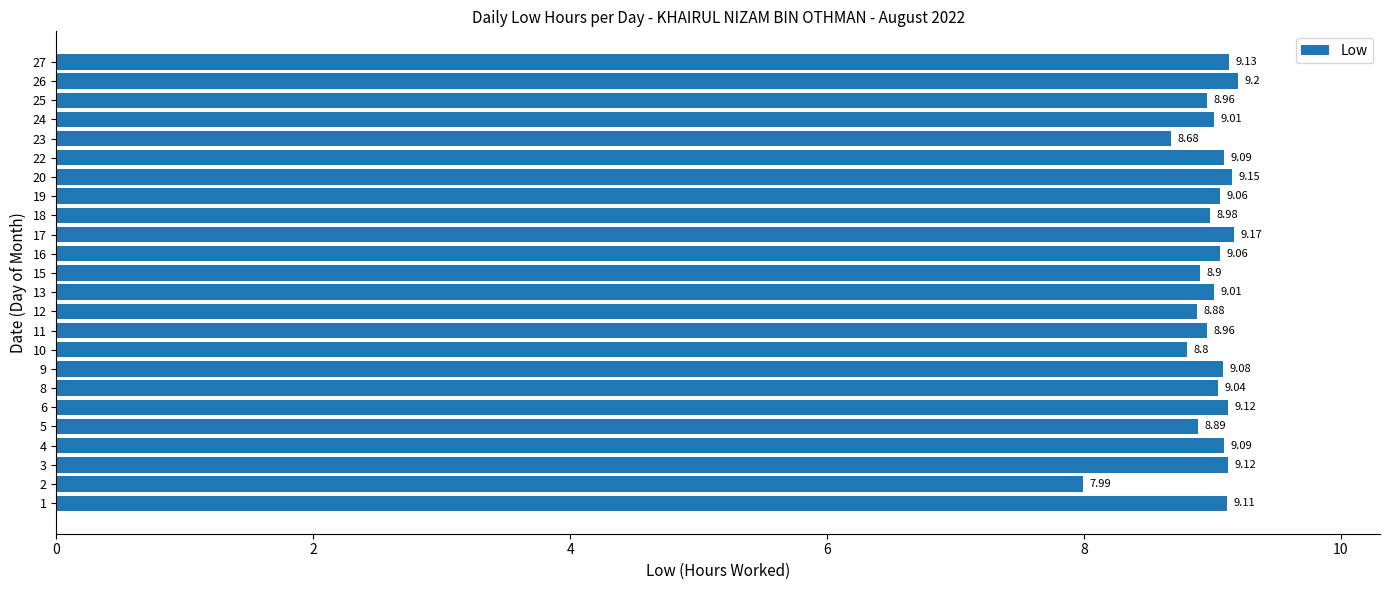

What is the difference between the maximum and minimum values?

1.2